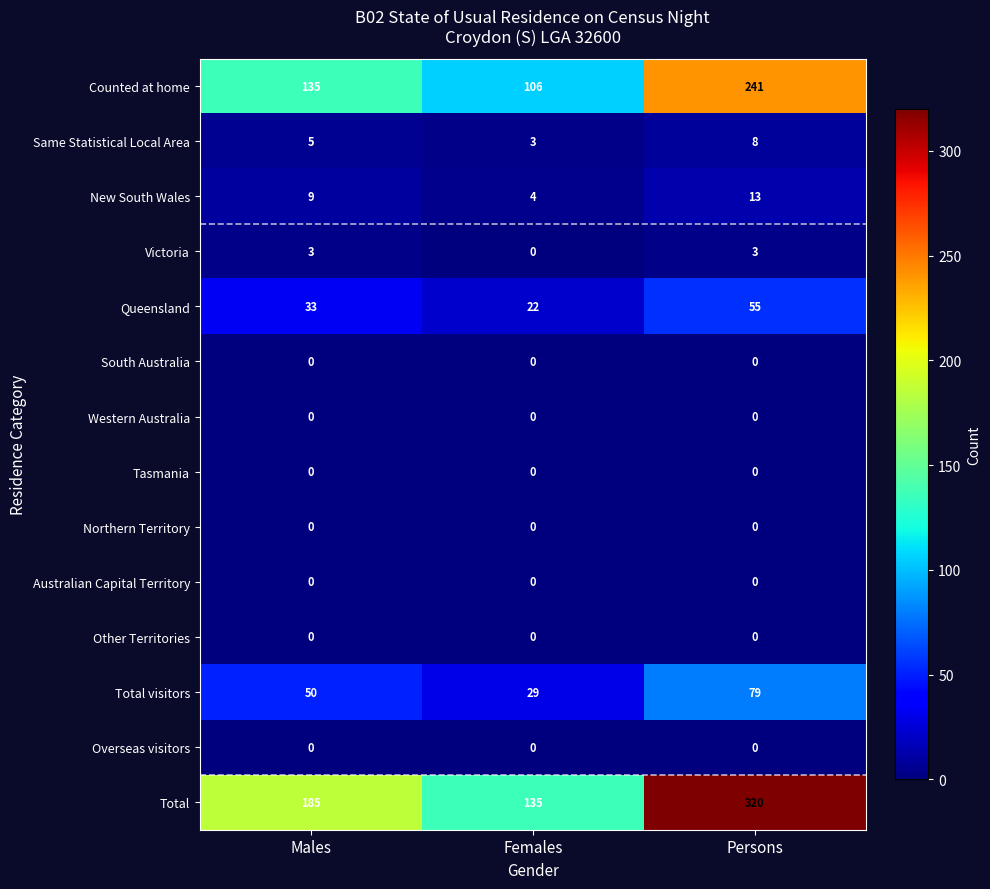

The value of Victoria at Females is -2. True or false?

False